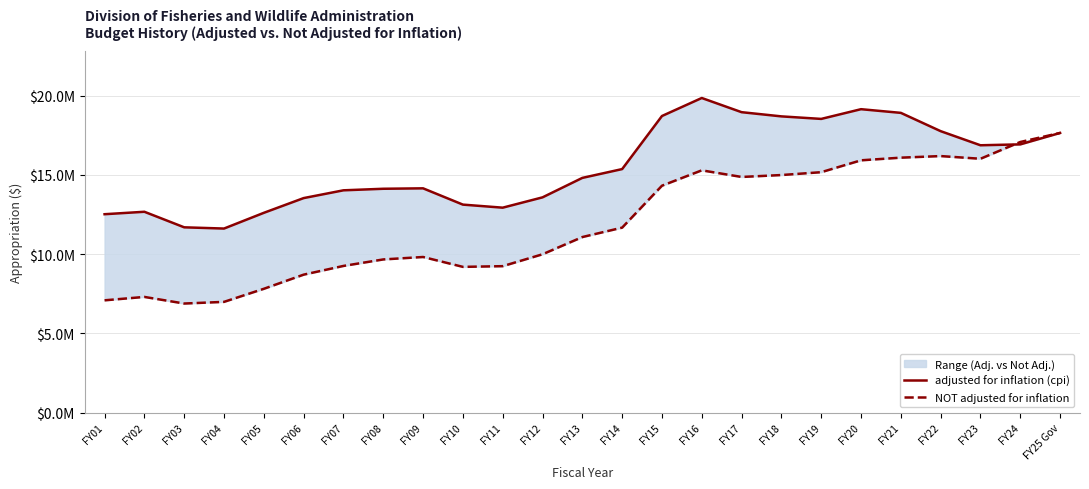

In adjusted for inflation (cpi), how many points are higher than both neighbors (excluding endpoints)?

4